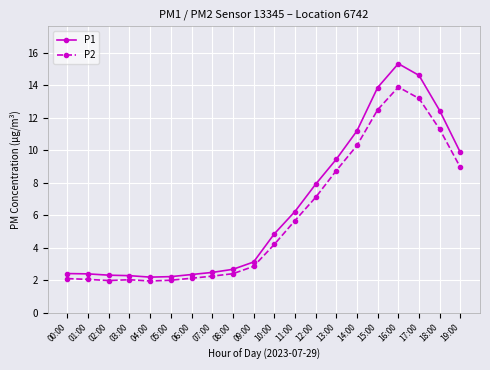

What is the minimum value for P1?

2.2